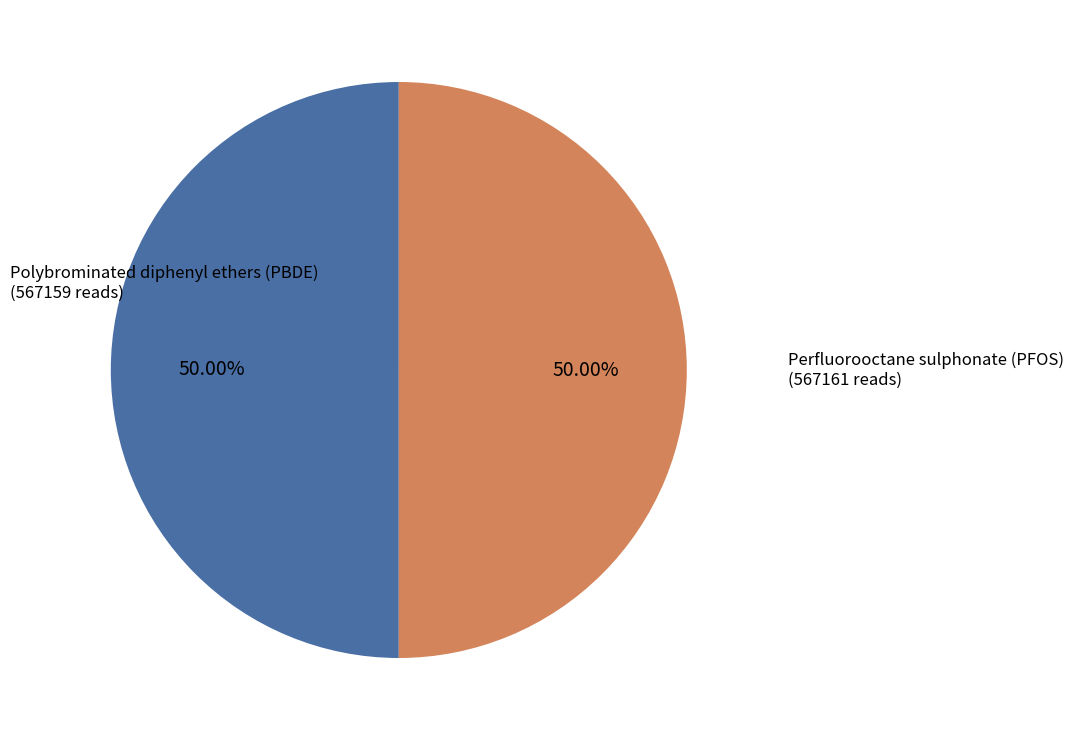

To the nearest percent, what is the combined percentage of Polybrominated diphenyl ethers (PBDE) and Perfluorooctane sulphonate (PFOS)?

100%